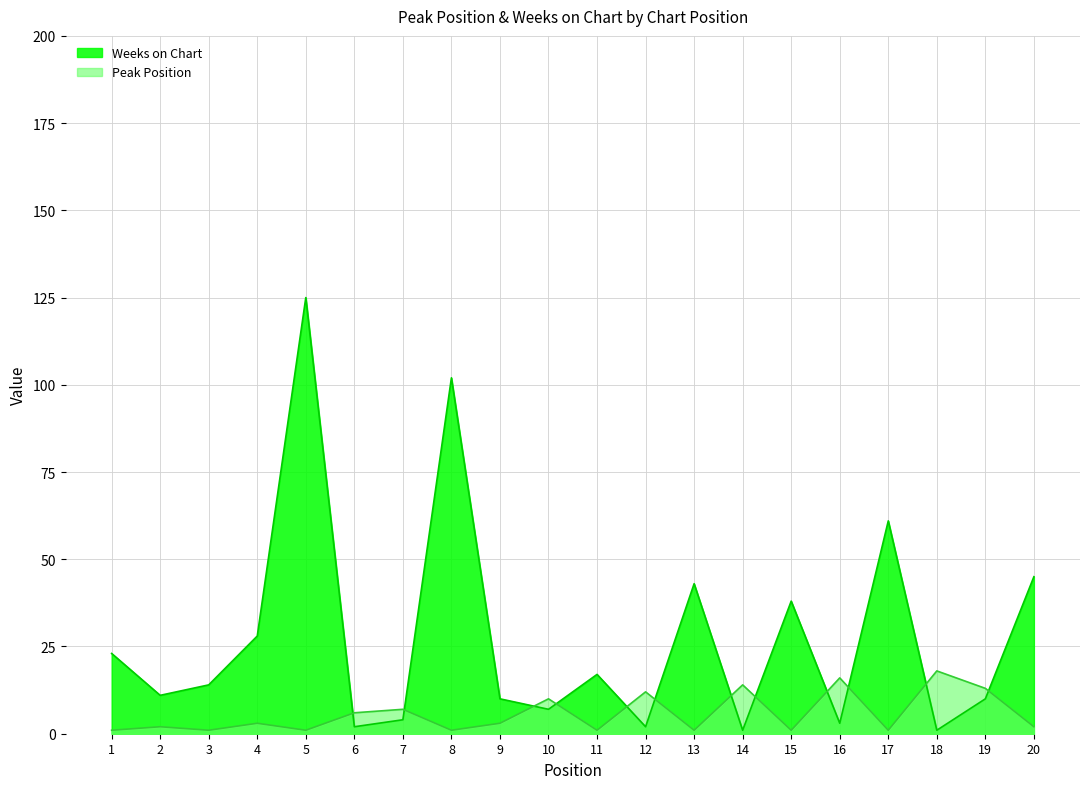

How many data points in Peak Position are less than 3?

10